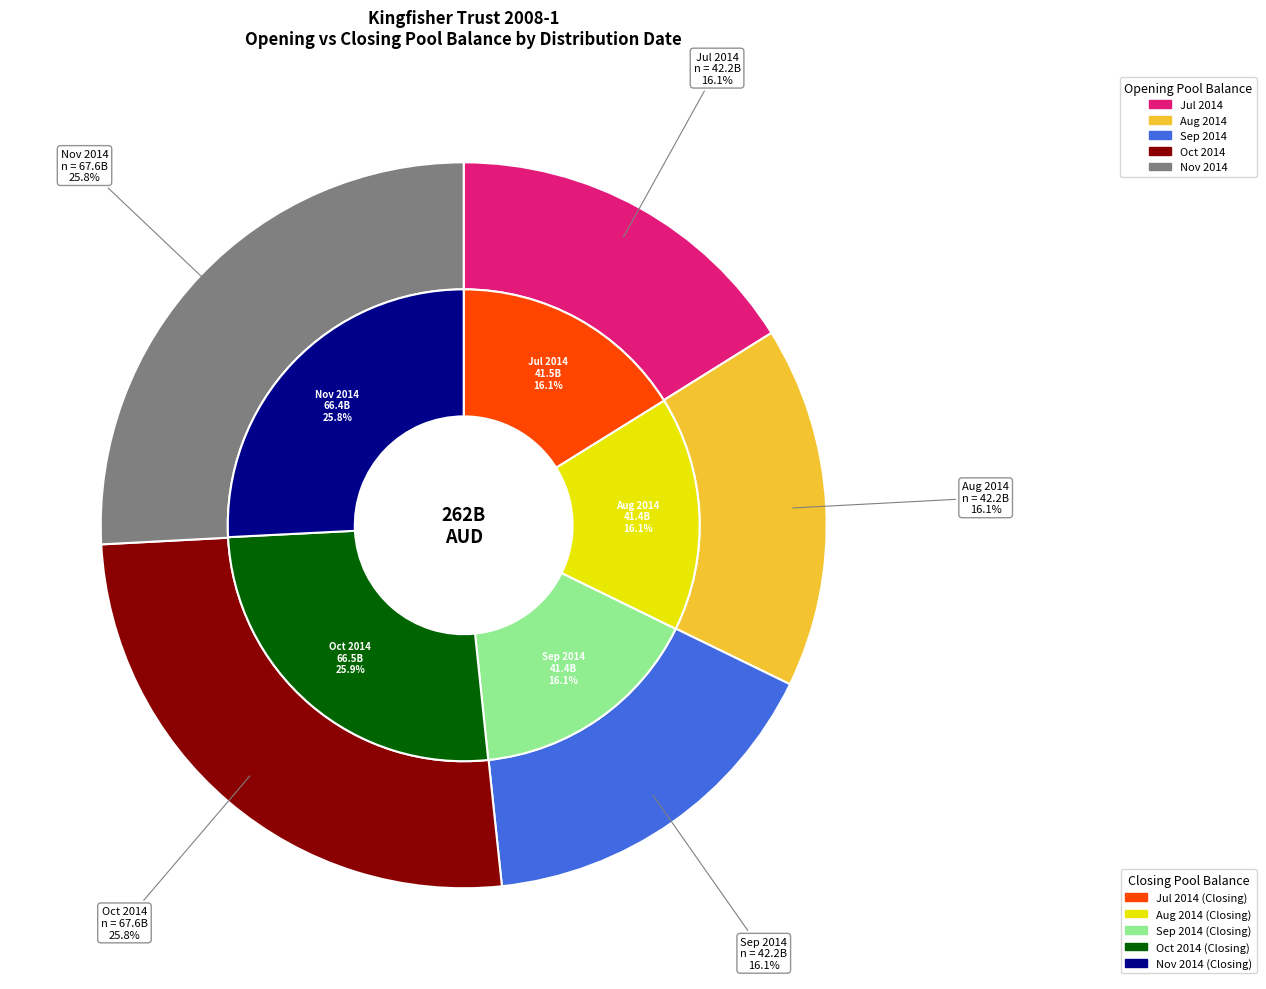

Which slice is the smallest?

2014-08-15